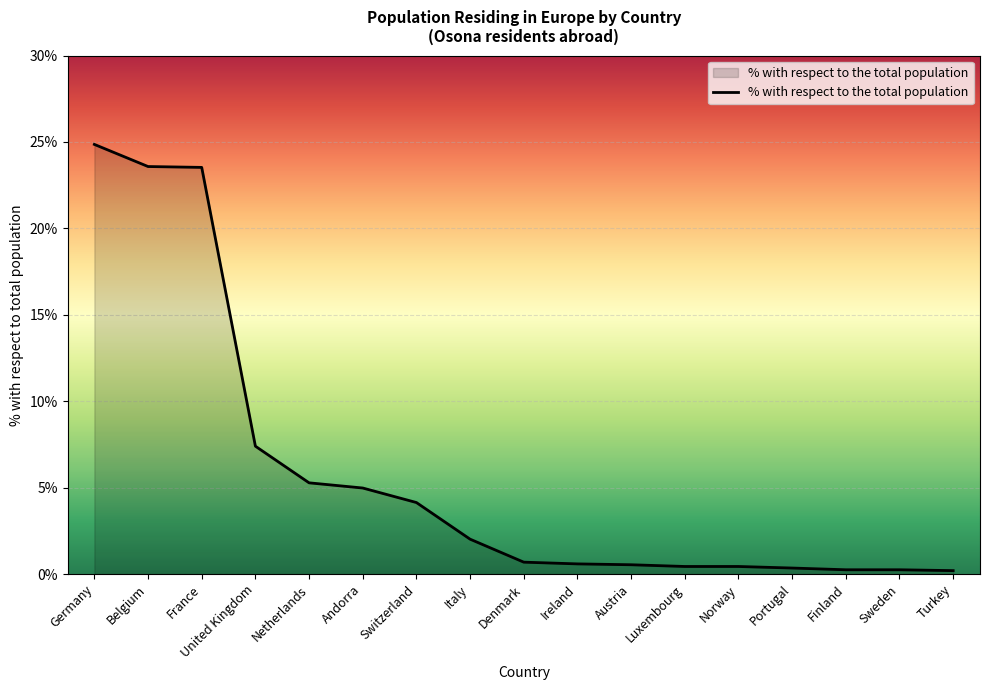

True or false: the data shows 7.4 at United Kingdom.

True